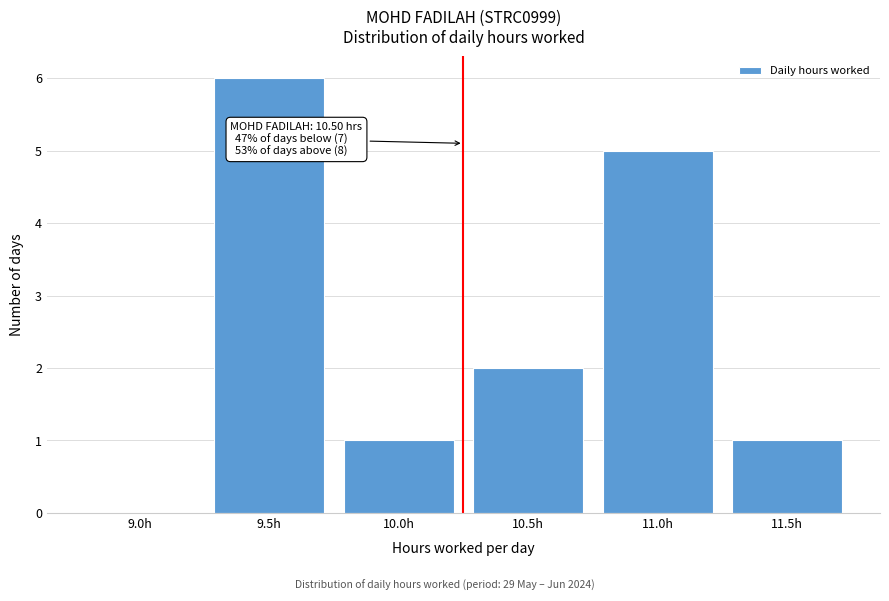

Reading left to right, list all the values displayed in this chart.

9.0h=0	9.5h=6	10.0h=1	10.5h=2	11.0h=5	11.5h=1